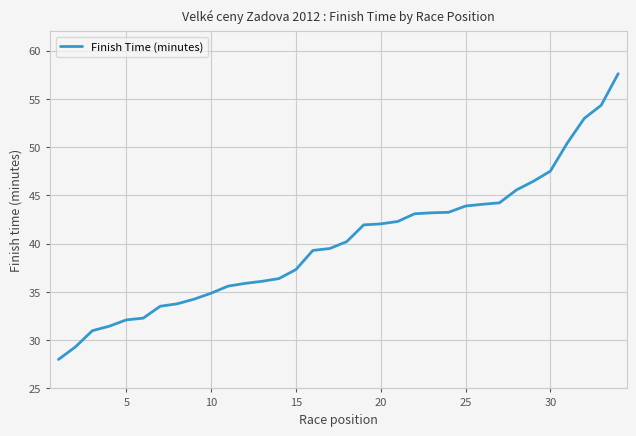

How many distinct data groups are displayed?

1